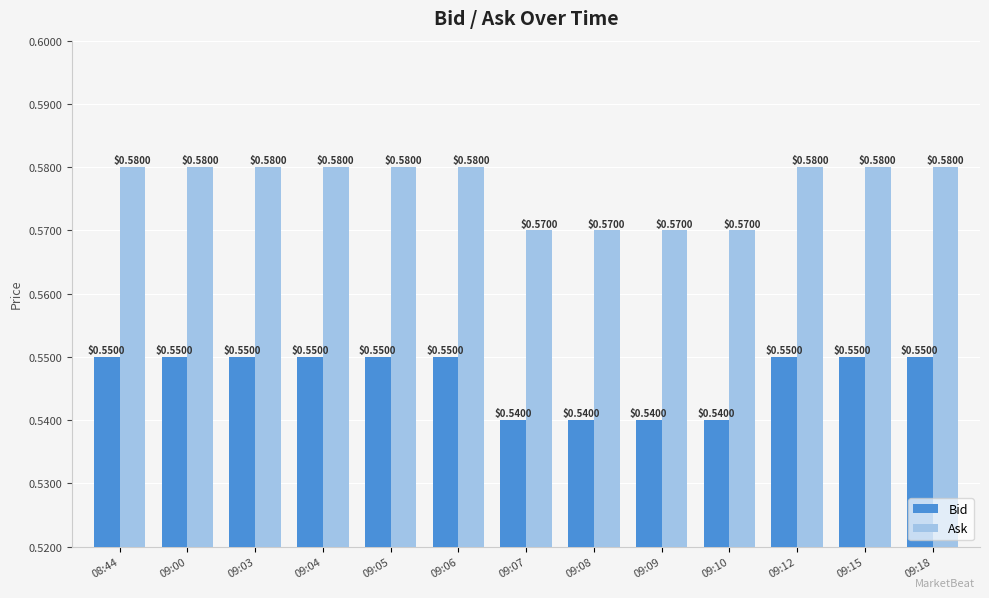

What is the sum of the Ask values at 09:18 and 09:06?

1.2